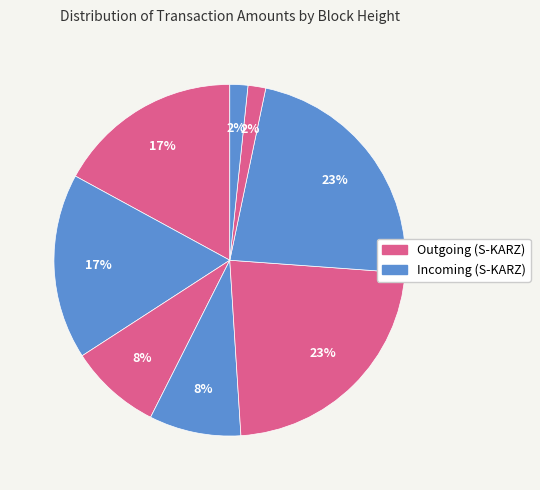

Is there a majority slice in this chart?

No